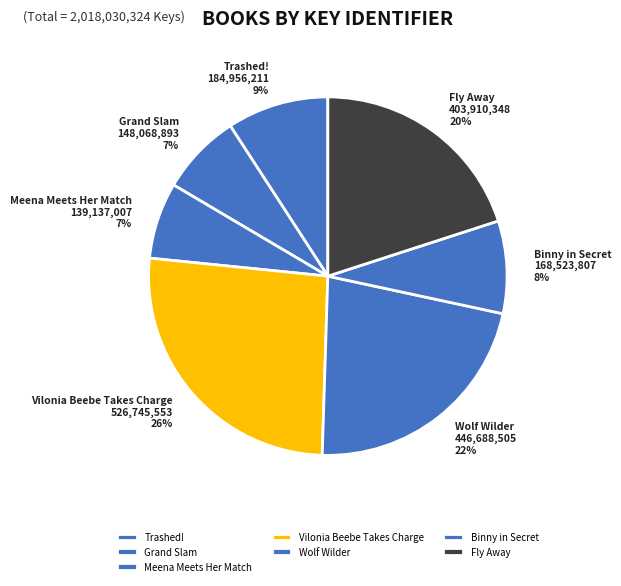

Between Binny in Secret and Trashed!, which is larger?

Trashed!